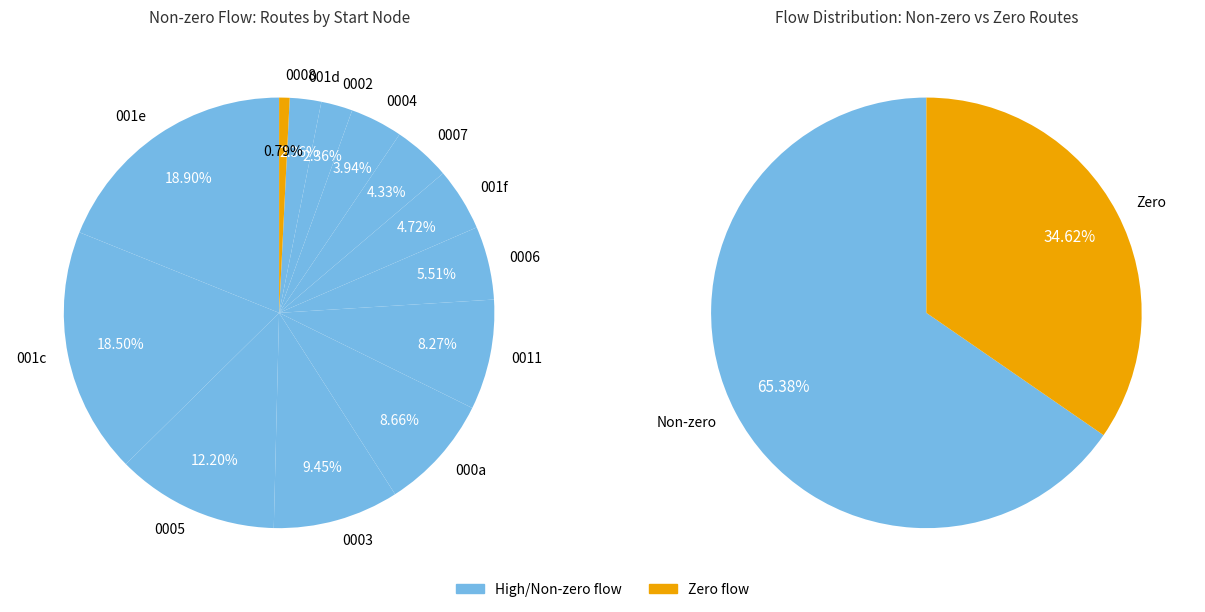

Does 13 account for over 50% of the chart?

No